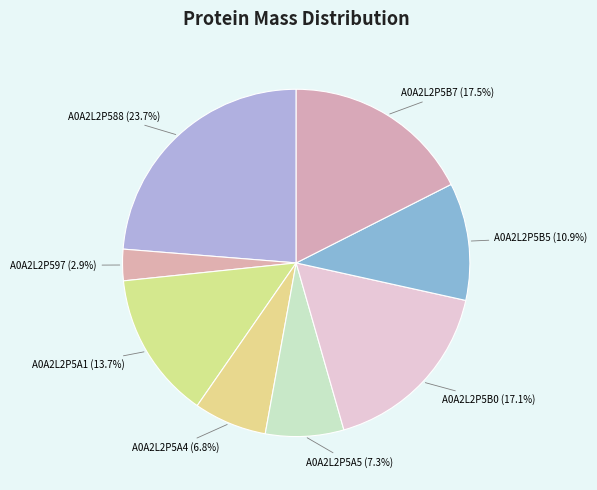

How many slices are in this pie chart?

8